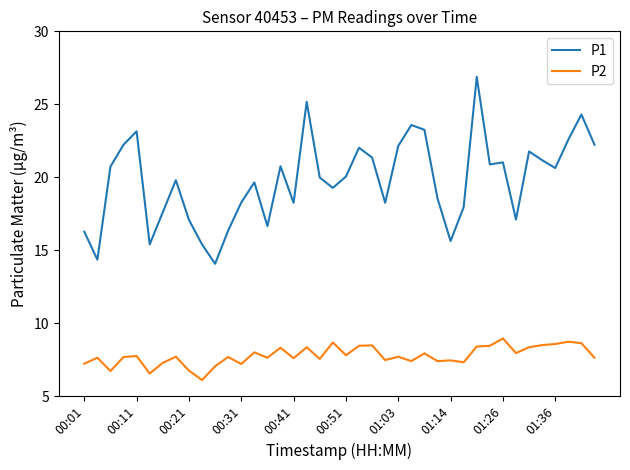

What is the greatest value displayed?

26.9